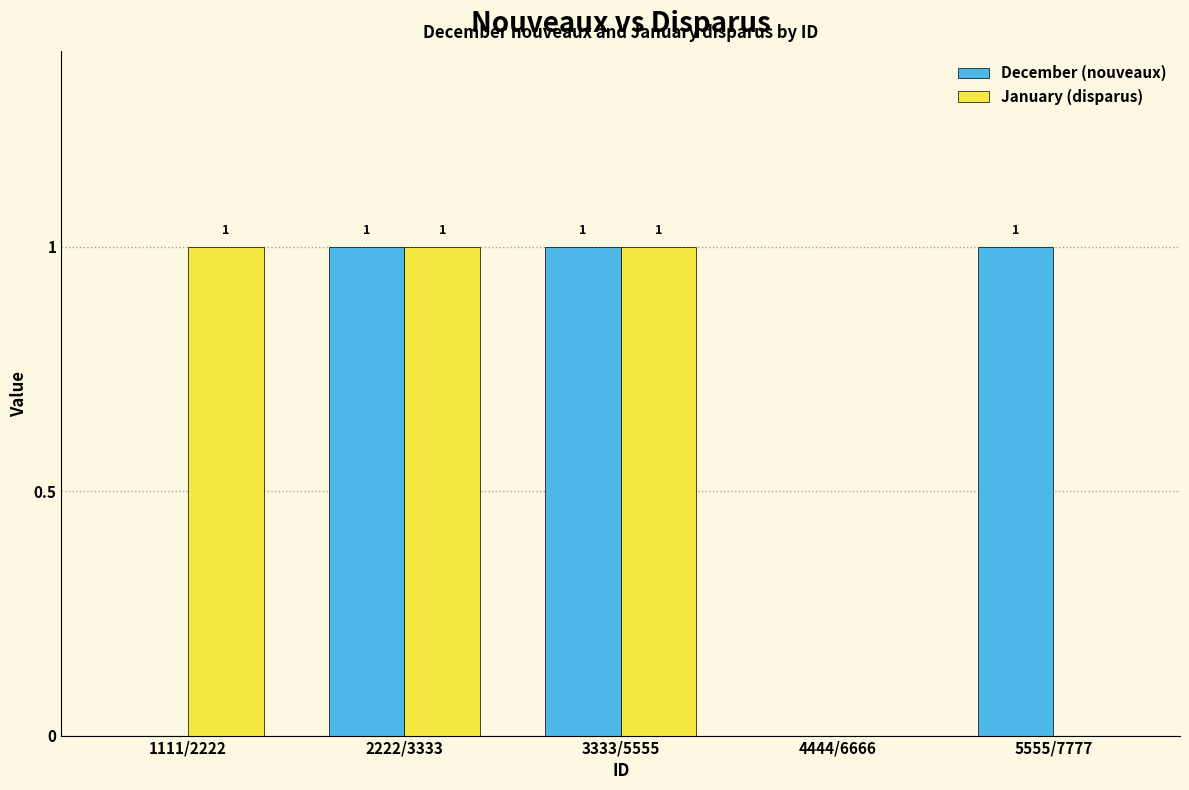

How many December (nouveaux) values are between 0 and 1?

5